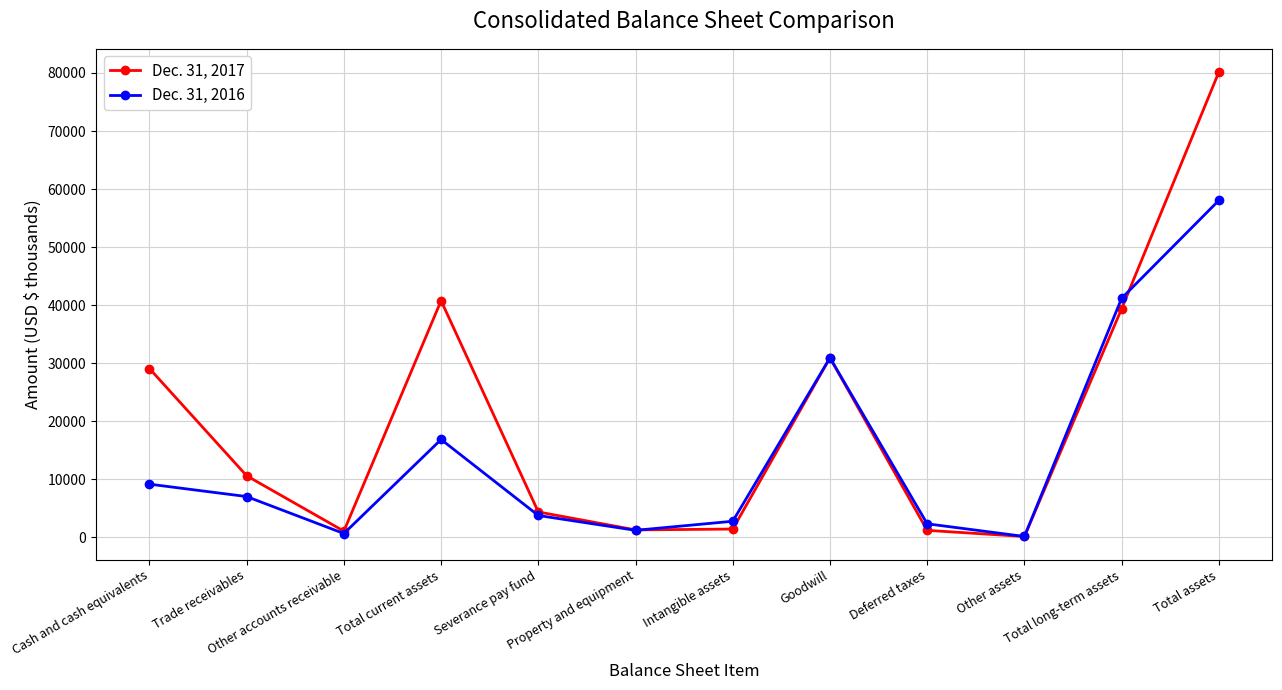

The Dec. 31, 2016 series shows 2778 at Intangible assets. True or false?

True